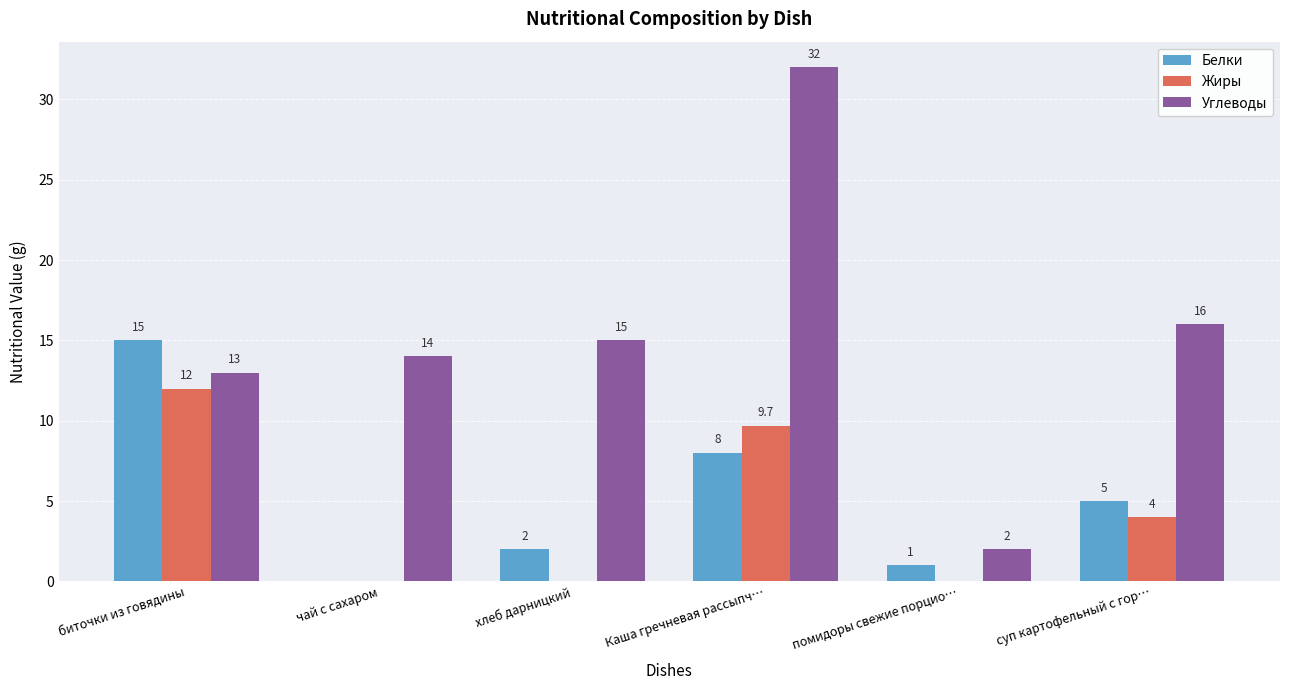

Which label corresponds to the largest value in the chart?

Каша гречневая рассыпч…